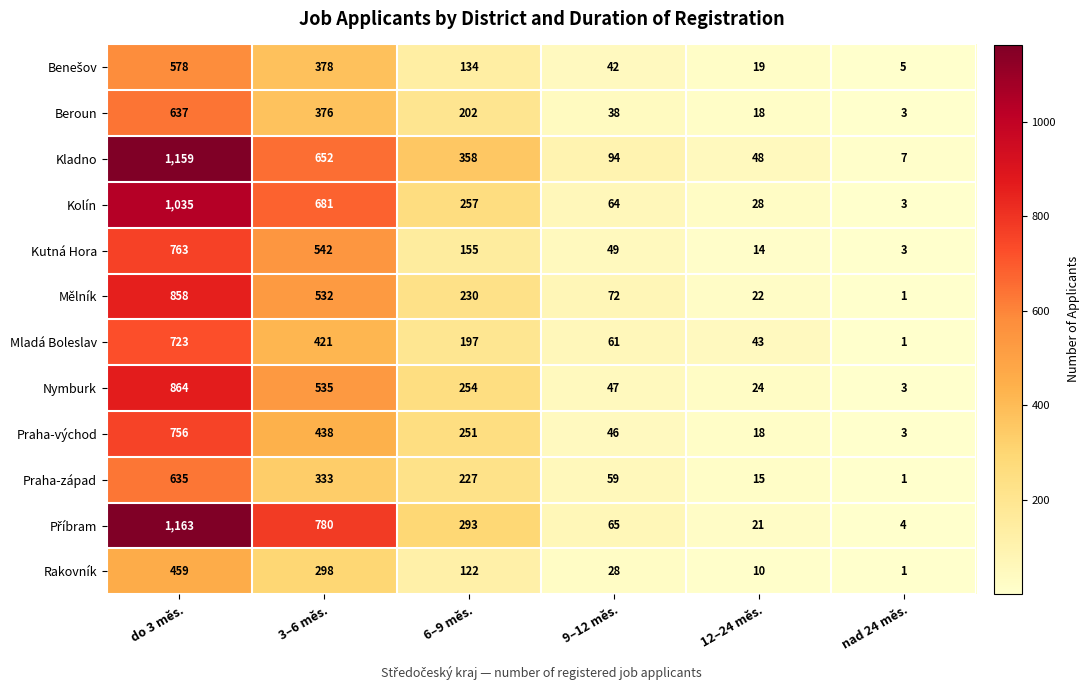

What is the sum of the Praha-západ values at 9–12 měs. and 12–24 měs.?

74